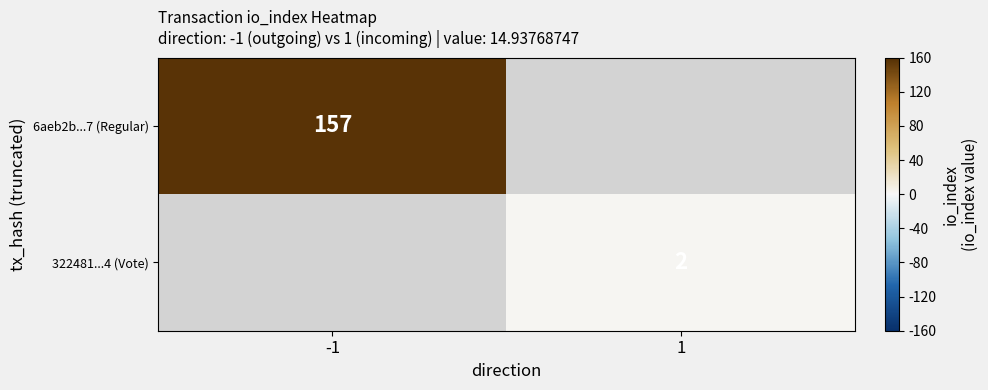

Is the value of 322481...4 (Vote) at 1 greater than the value of 6aeb2b...7 (Regular) at -1?

No